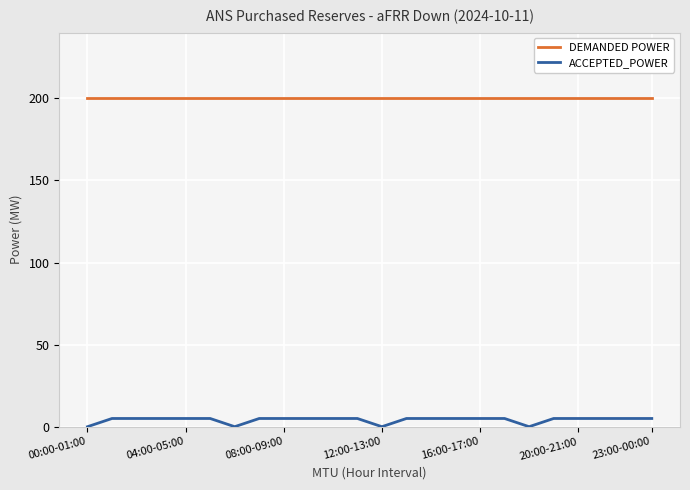

List the series in order of their peak value, highest first.

DEMANDED POWER, ACCEPTED_POWER